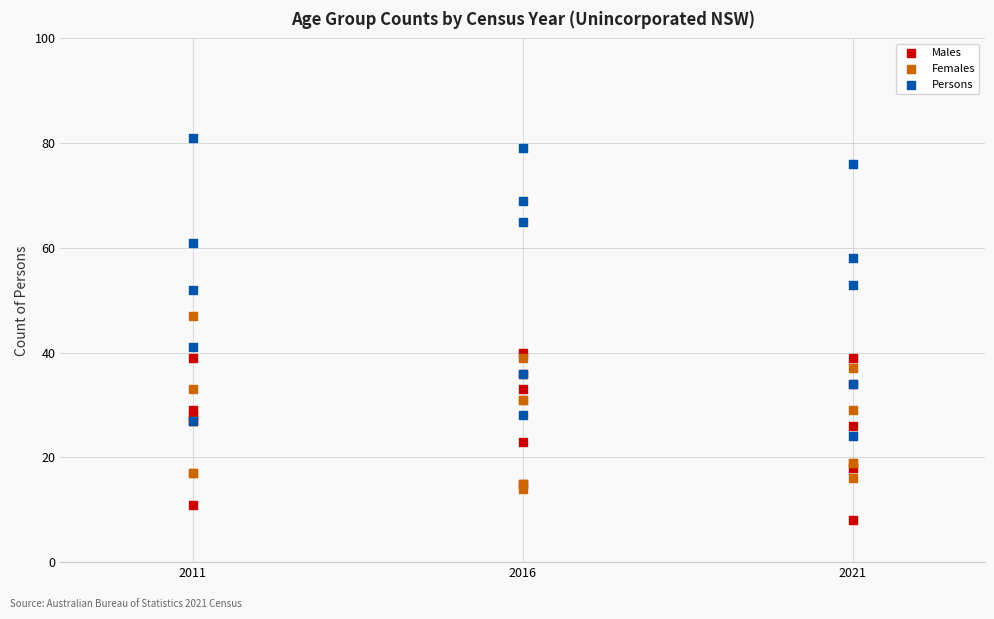

What is the X range (max minus min) for the scatter plot?

10